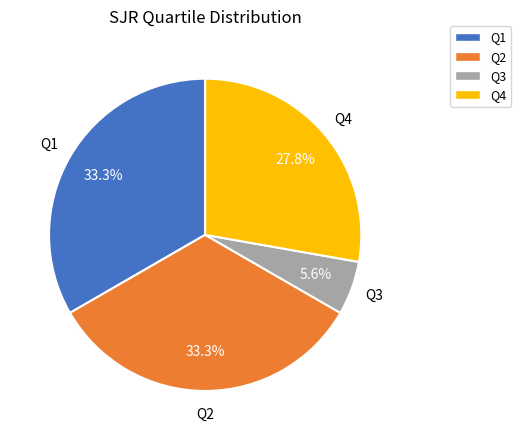

Is it true that Q2 is 33% of the pie?

True